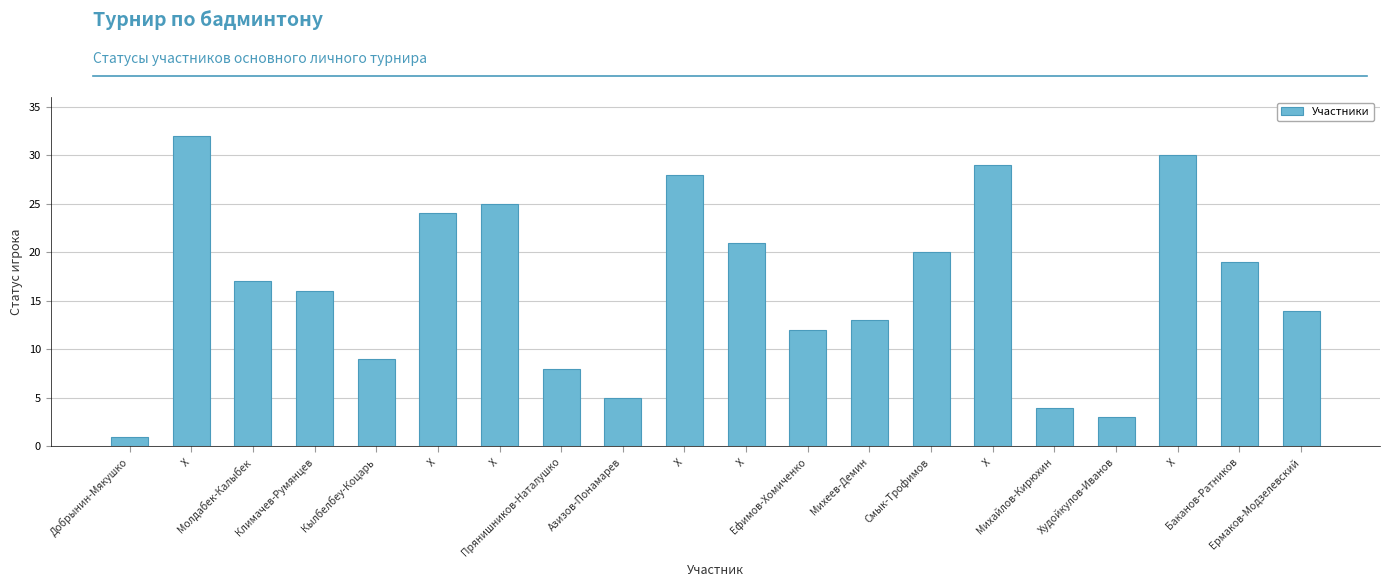

What value does the data have at Баканов-Ратников?

19